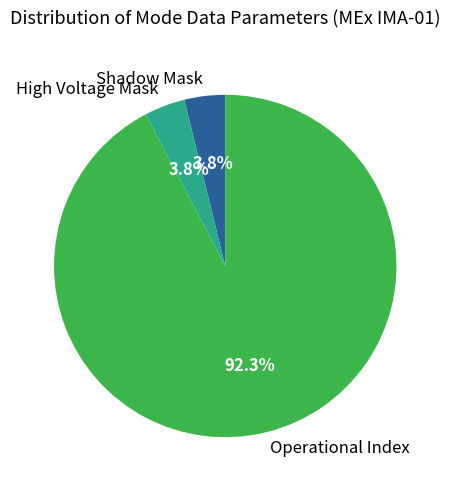

Is there a majority slice in this chart?

Yes